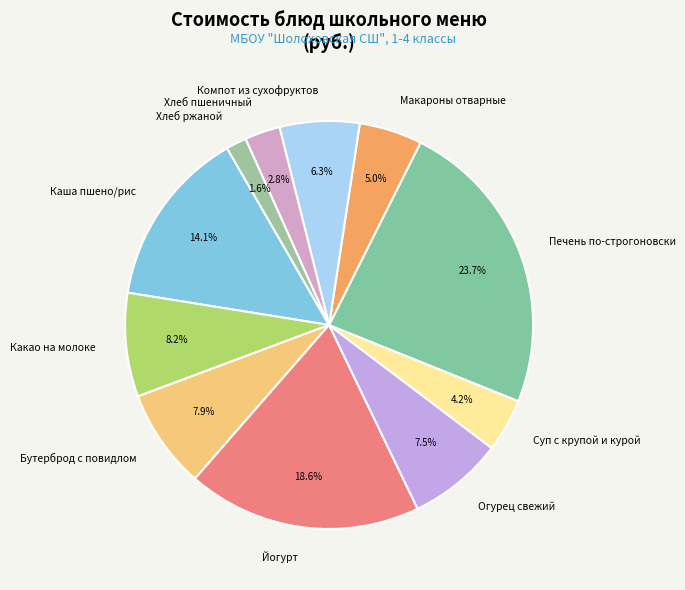

Between Каша пшено/рис and Йогурт, which is larger?

Йогурт